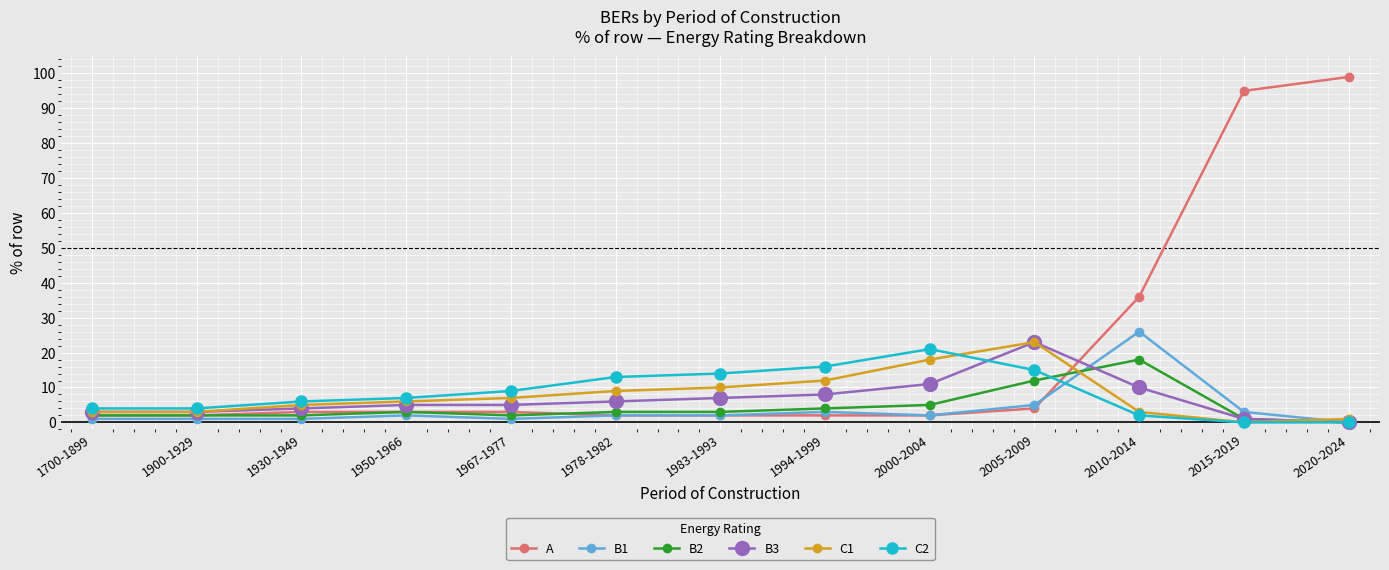

At which category does the chart reach its peak across all series?

2020-2024